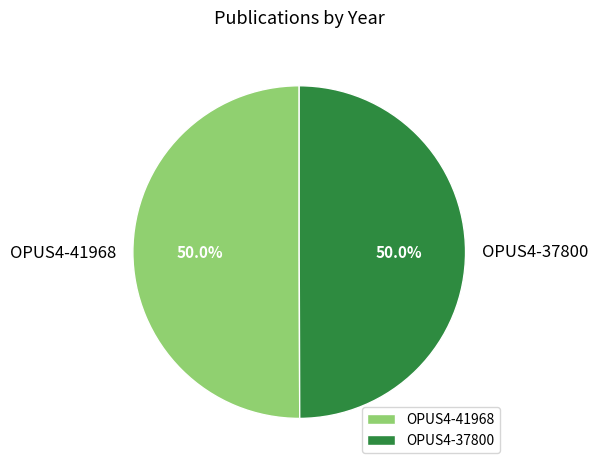

What portion of the pie excludes OPUS4-37800?

50.0%